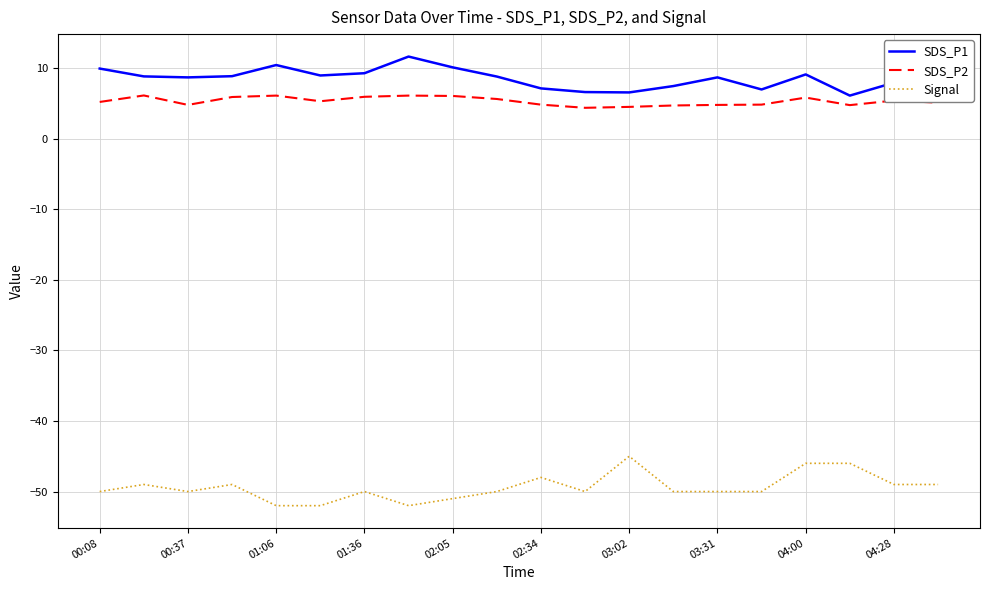

What is the difference between the second highest and second lowest values in the SDS_P2 series?

1.6